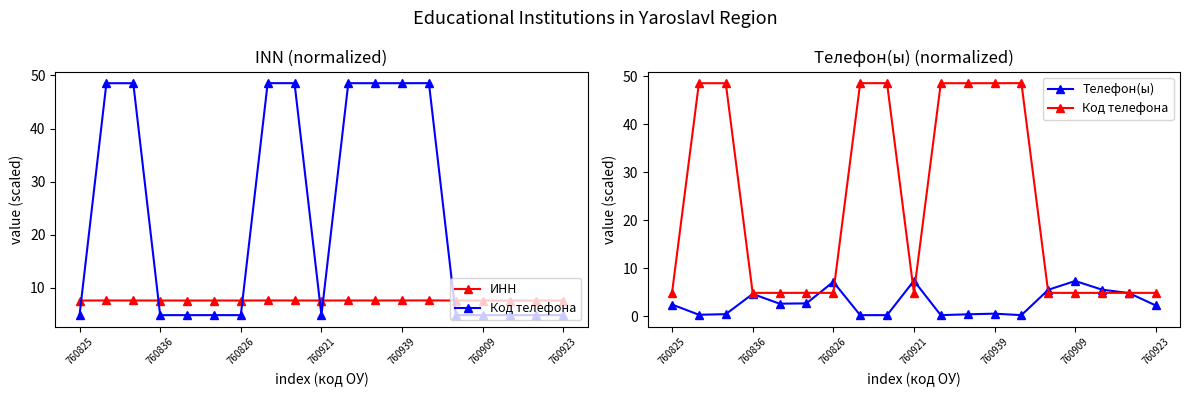

Reading left to right, list all the values displayed in this chart.

ИНН: 7.6	7.6	7.6	7.6	7.6	7.6	7.6	7.6	7.6	7.6	7.6	7.6	7.6	7.6	7.6	7.6	7.6	7.6	7.6
Код телефона: 4.9	48.5	48.5	4.9	4.9	4.9	4.9	48.5	48.5	4.9	48.5	48.5	48.5	48.5	4.9	4.9	4.9	4.9	4.9
Телефон(ы): 2.4	0.3	0.4	4.6	2.6	2.7	7.1	0.2	0.2	7.4	0.2	0.4	0.5	0.2	5.5	7.3	5.5	4.8	2.2